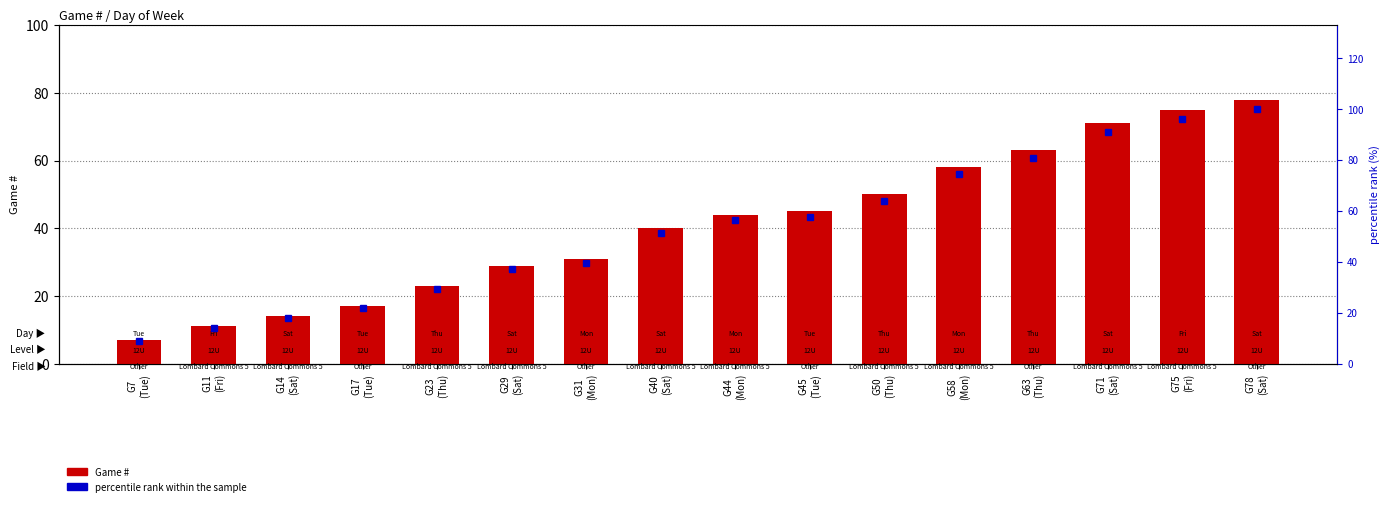

Reading left to right, list all the values displayed in this chart.

Game #: G7
(Tue)=7.0	G11
(Fri)=11.0	G14
(Sat)=14.0	G17
(Tue)=17.0	G23
(Thu)=23.0	G29
(Sat)=29.0	G31
(Mon)=31.0	G40
(Sat)=40.0	G44
(Mon)=44.0	G45
(Tue)=45.0	G50
(Thu)=50.0	G58
(Mon)=58.0	G63
(Thu)=63.0	G71
(Sat)=71.0	G75
(Fri)=75.0	G78
(Sat)=78.0
percentile rank within the sample: G7
(Tue)=9.0	G11
(Fri)=14.1	G14
(Sat)=17.9	G17
(Tue)=21.8	G23
(Thu)=29.5	G29
(Sat)=37.2	G31
(Mon)=39.7	G40
(Sat)=51.3	G44
(Mon)=56.4	G45
(Tue)=57.7	G50
(Thu)=64.1	G58
(Mon)=74.4	G63
(Thu)=80.8	G71
(Sat)=91.0	G75
(Fri)=96.2	G78
(Sat)=100.0